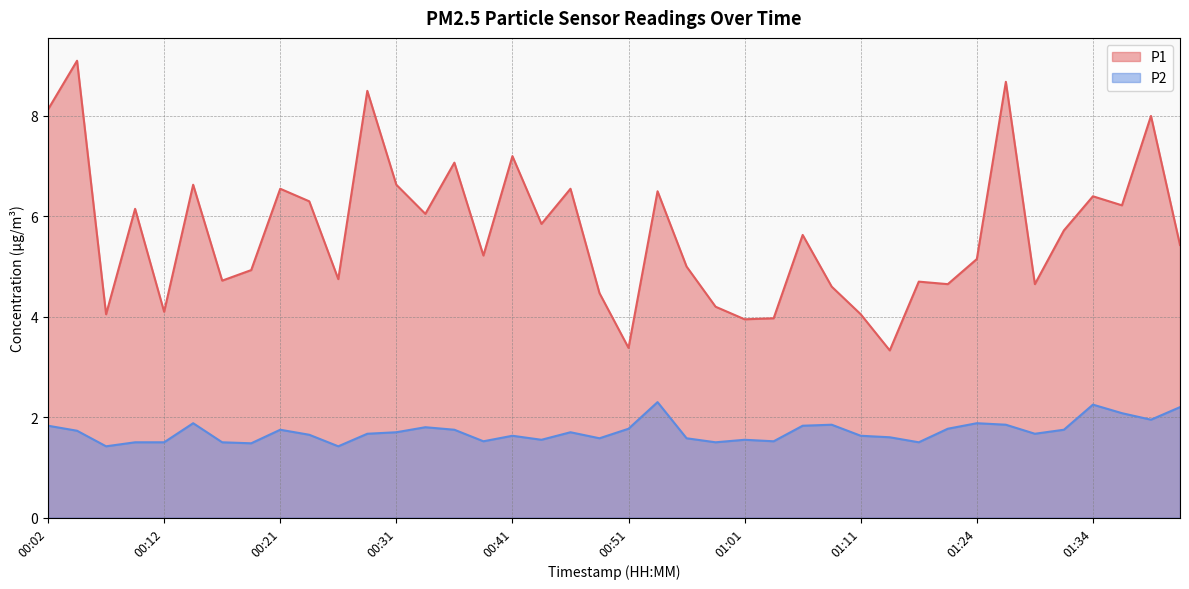

True or false: P2 and P1 intersect in this chart.

False